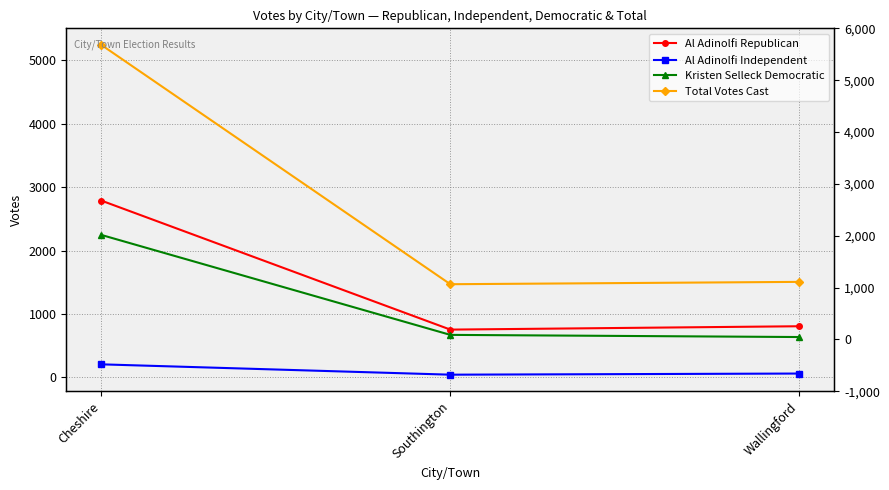

What is the maximum value for Kristen Selleck Democratic?

2246